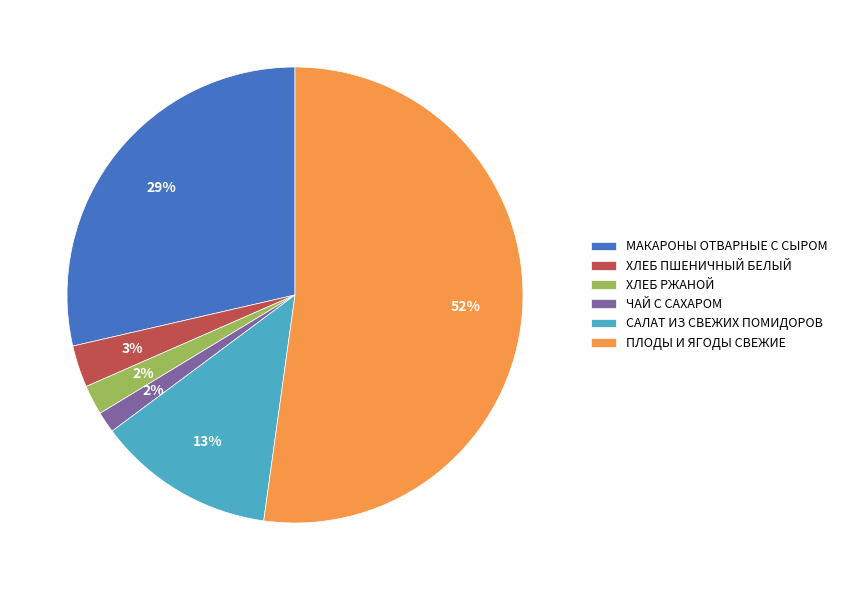

What is the largest slice in the pie chart?

ПЛОДЫ И ЯГОДЫ СВЕЖИЕ